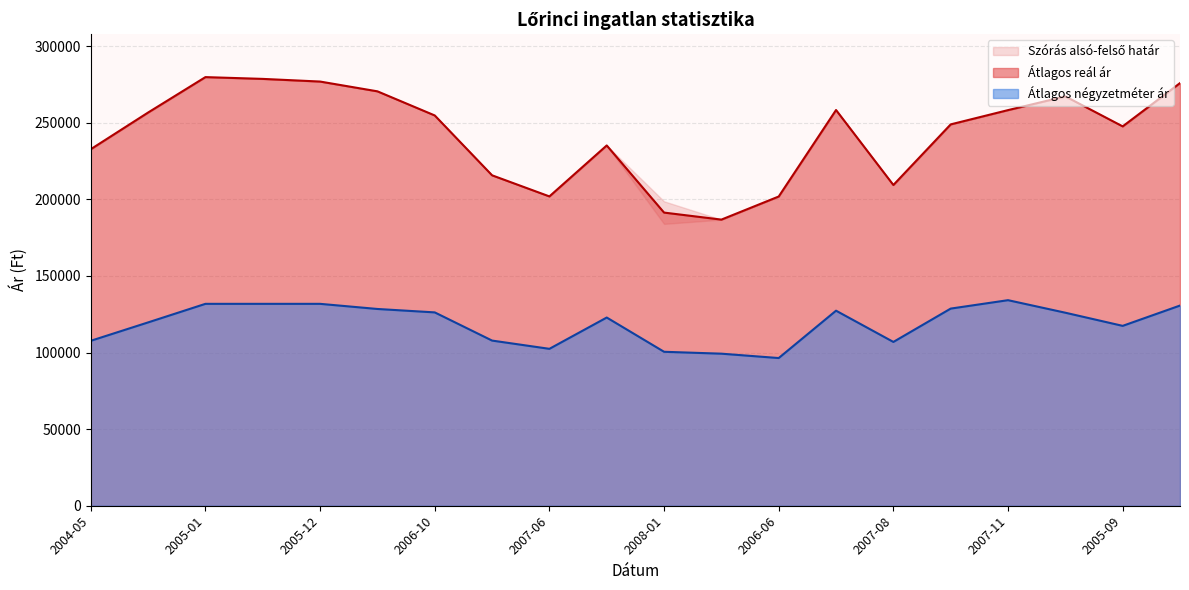

What is the lowest value of the Átlagos négyzetméter ár series?

96428